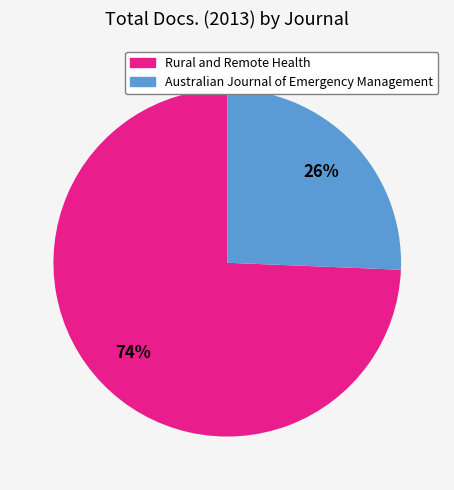

Which category accounts for the majority?

Rural and Remote Health